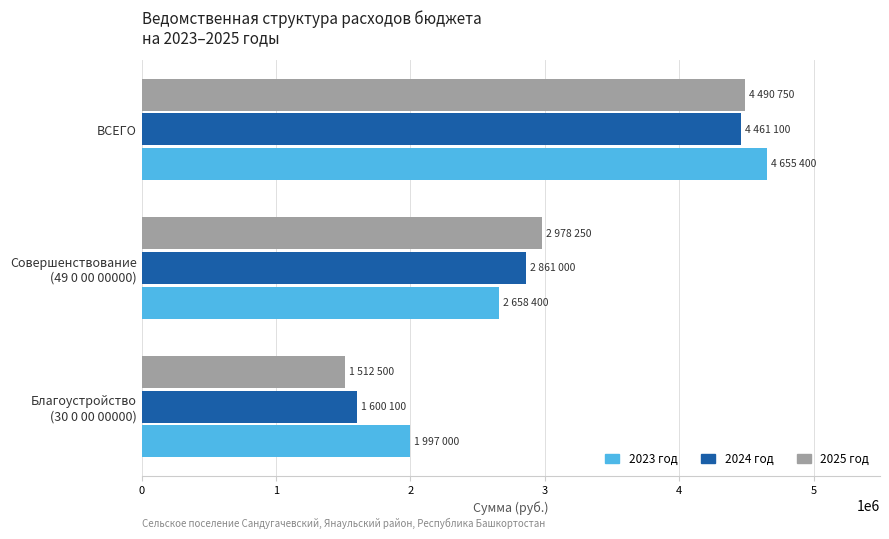

What is the average value of the 2025 год series?

2993833